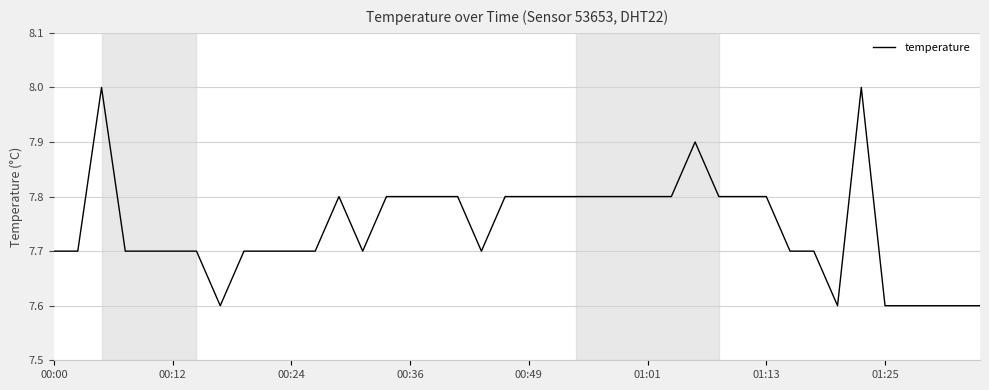

What is the sum of all values?

309.7